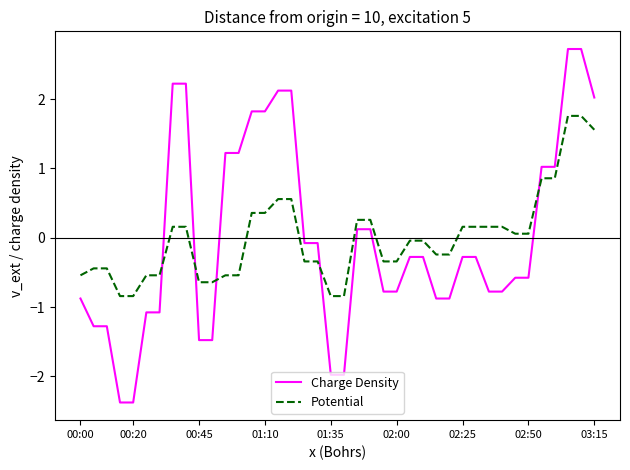

Which series has the largest range (max minus min)?

Charge Density